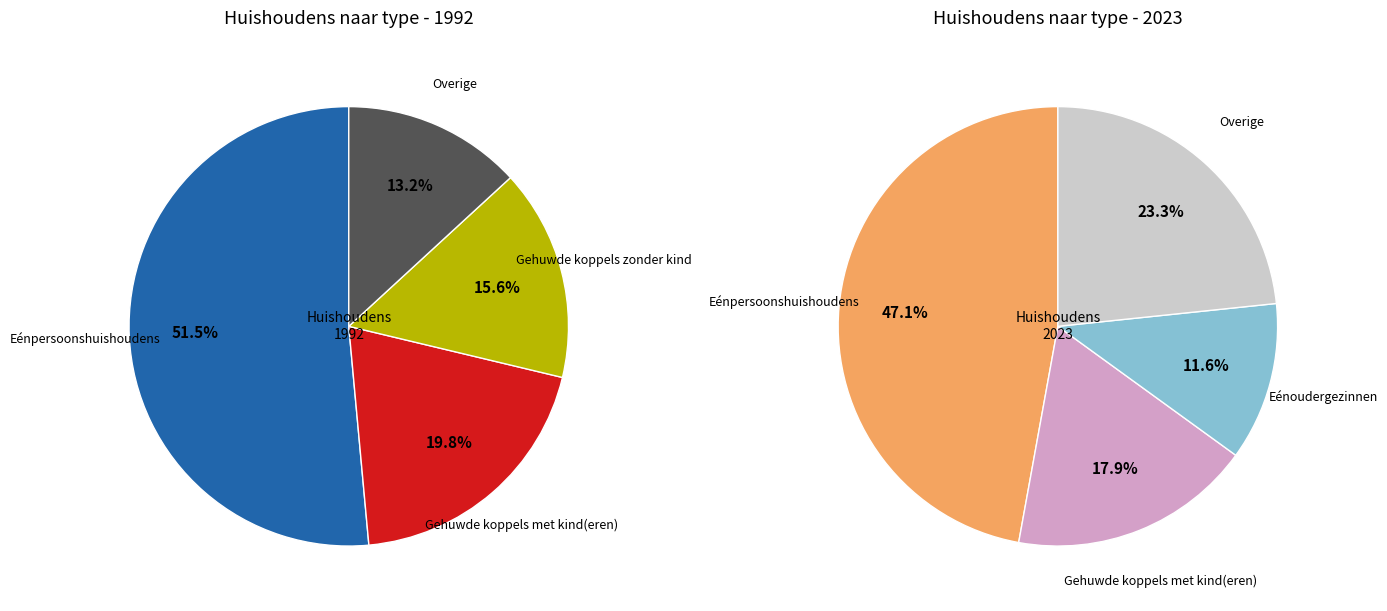

To the nearest percent, what percentage of the pie is Gehuwde koppels met kind(eren)?

20%